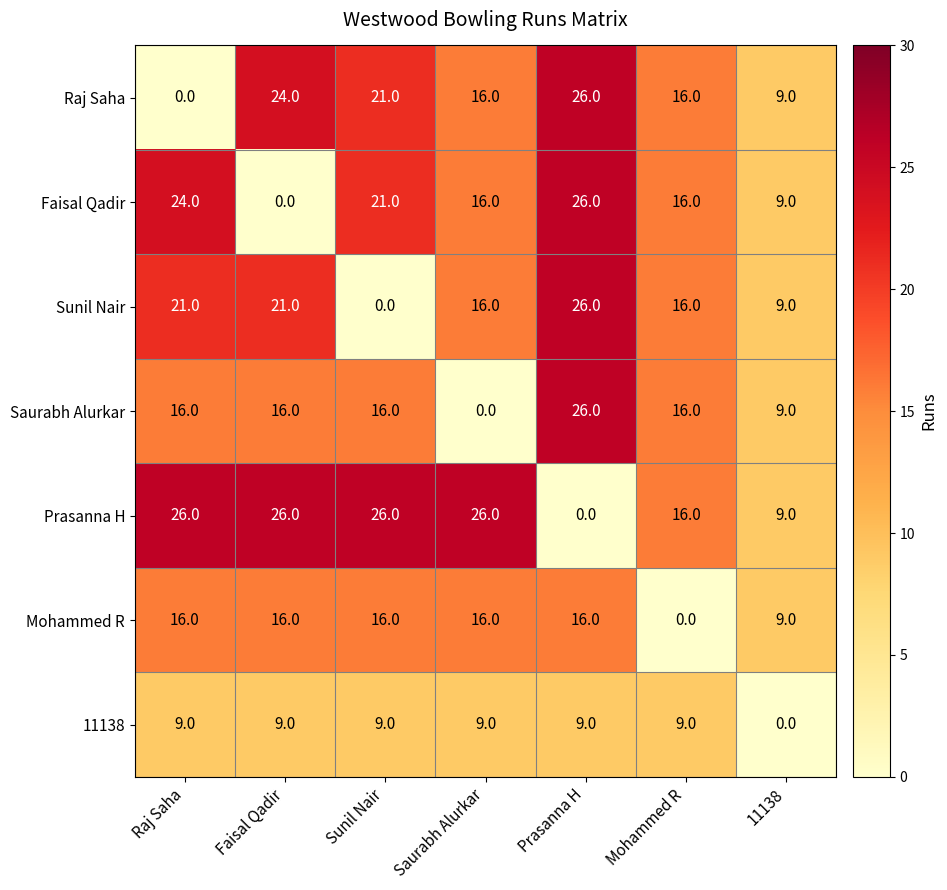

What is the spread (max minus min) of values at Saurabh Alurkar?

26